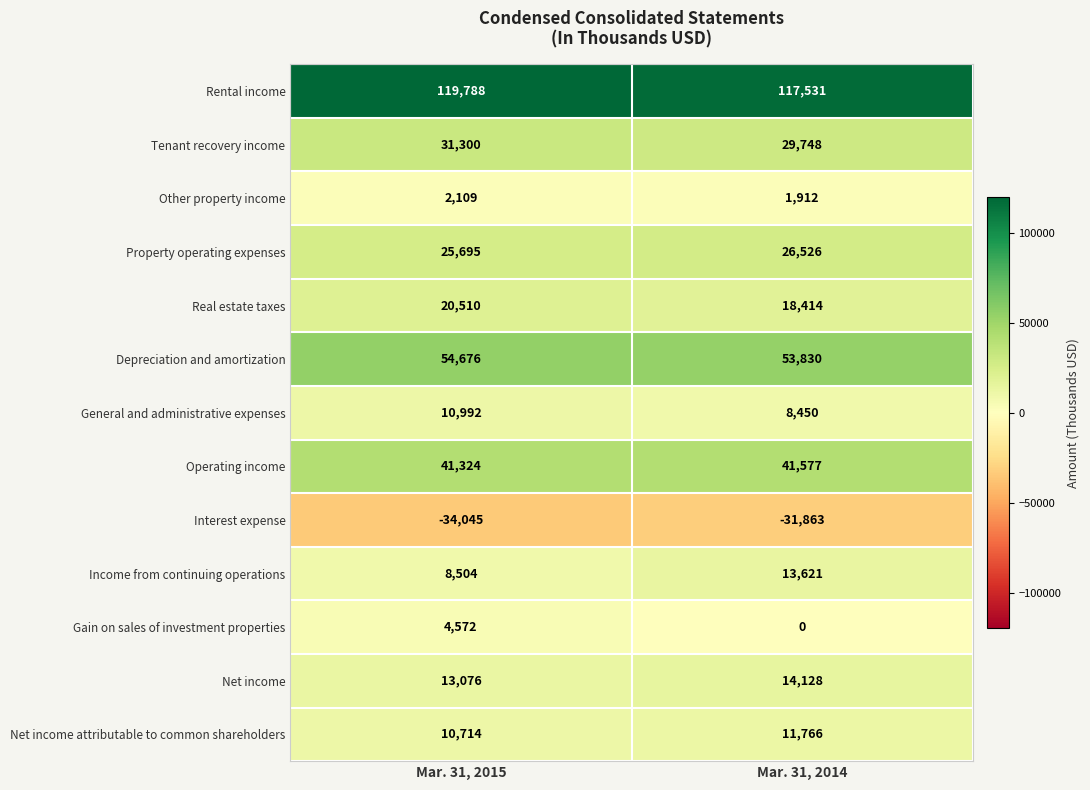

At which category is the sum across all series the highest?

Mar. 31, 2015